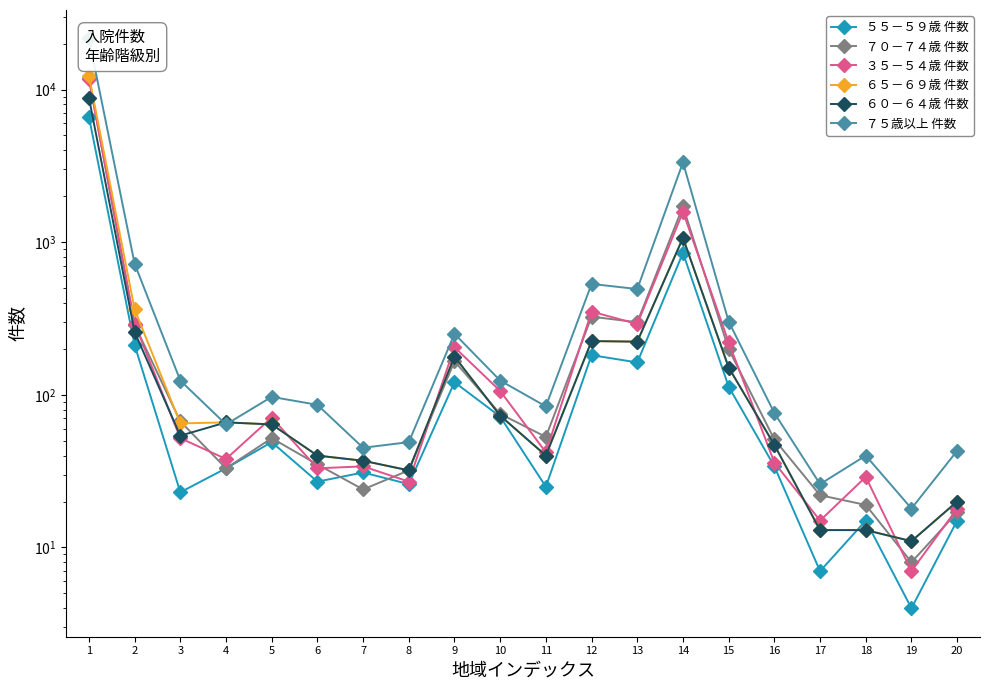

Is it true that ６５－６９歳 件数 equals 363 at 2?

True